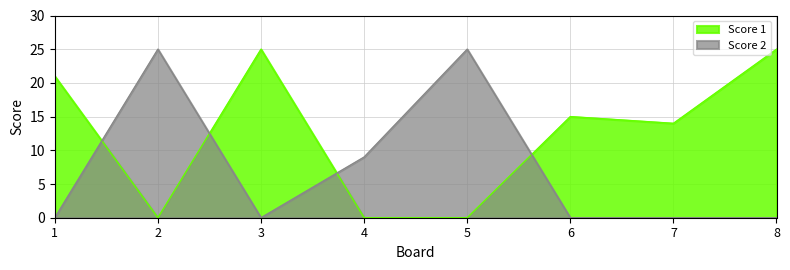

Reading right to left, what are all the values shown in this chart?

Score 1: 8=25	7=14	6=15	5=0	4=0	3=25	2=0	1=21
Score 2: 8=0	7=0	6=0	5=25	4=9	3=0	2=25	1=0